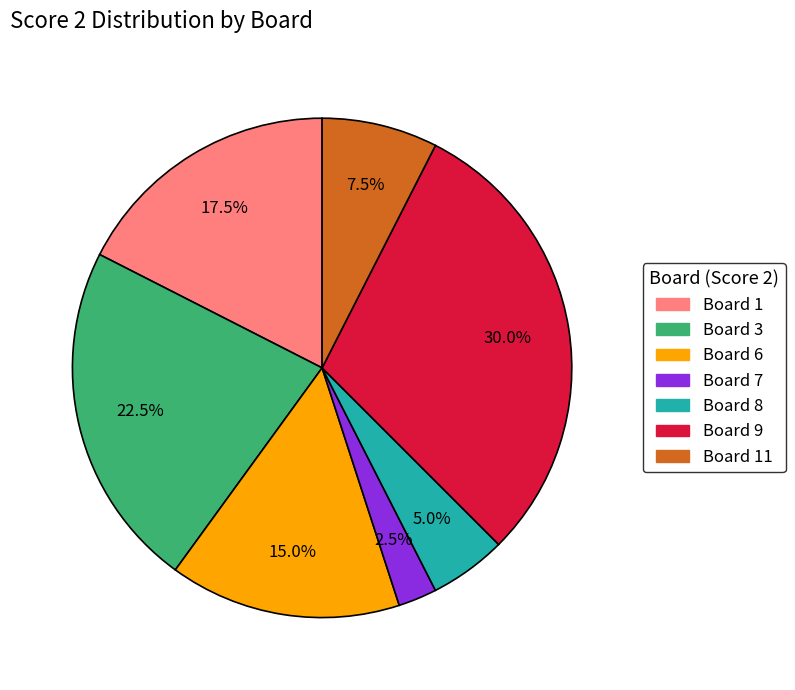

Is there any slice that represents more than half of the pie?

No